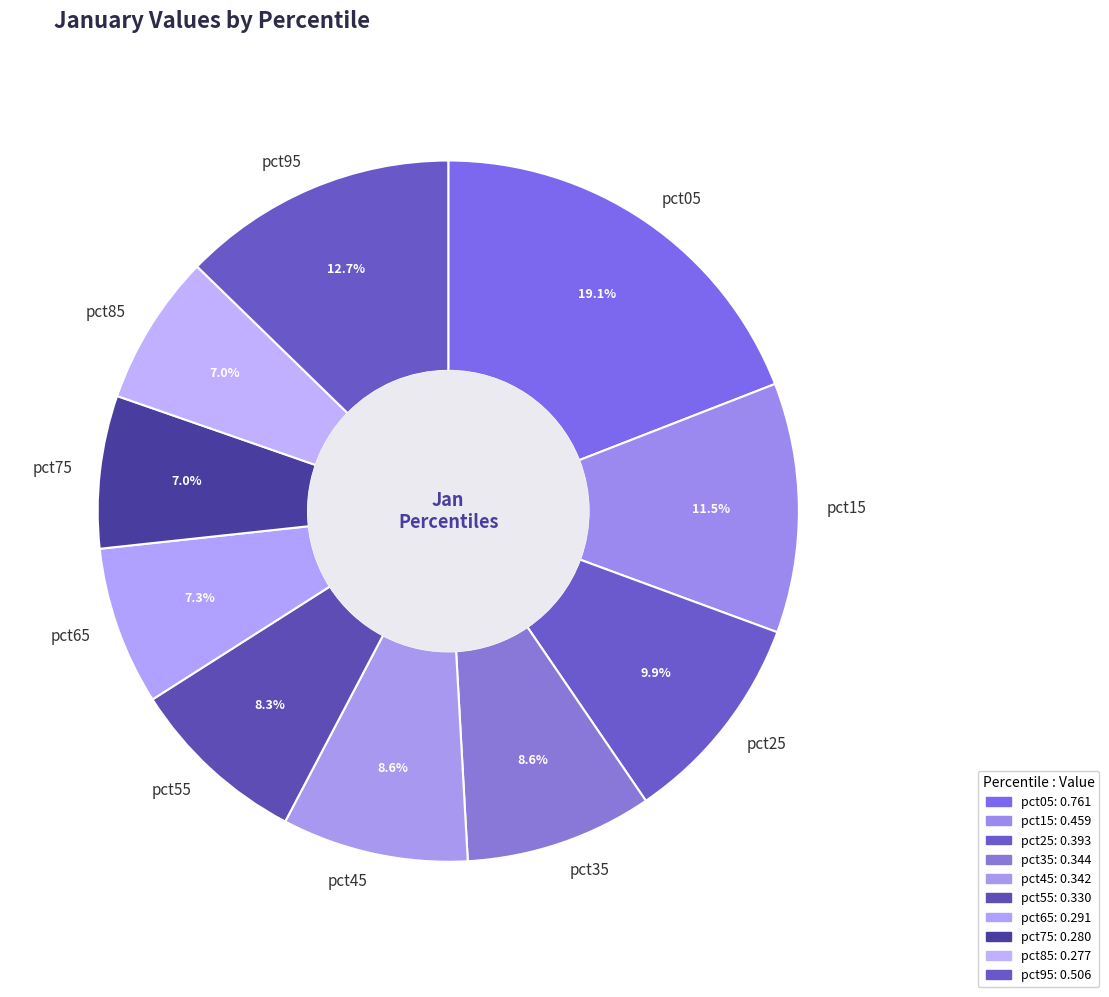

To the nearest percent, what is the combined percentage of pct75 and pct55?

15%